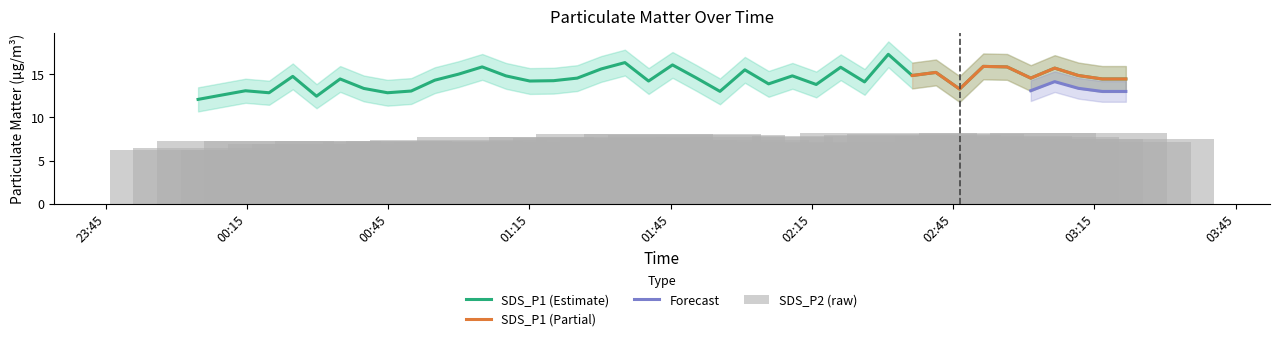

Between 2021/03/01 01:20:07 and 2021/03/01 01:55:28, which series saw the biggest shift?

SDS_P1